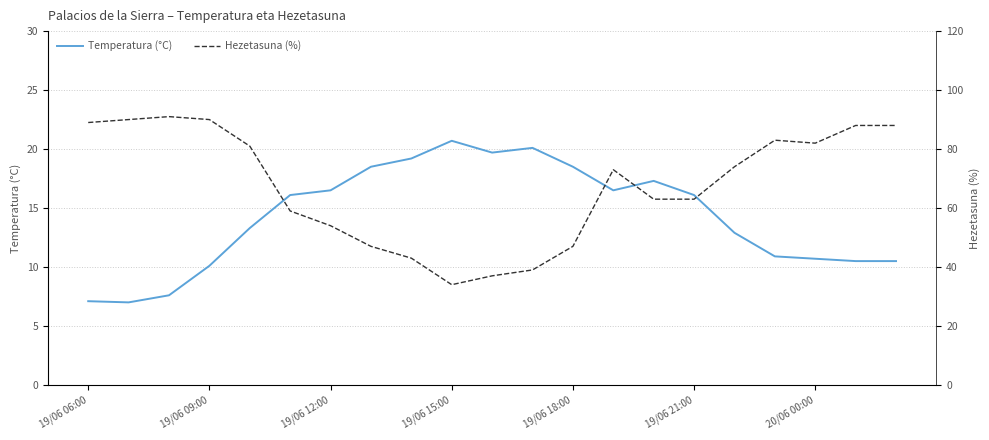

True or false: Hezetasuna (%) and Temperatura (°C) intersect in this chart.

False